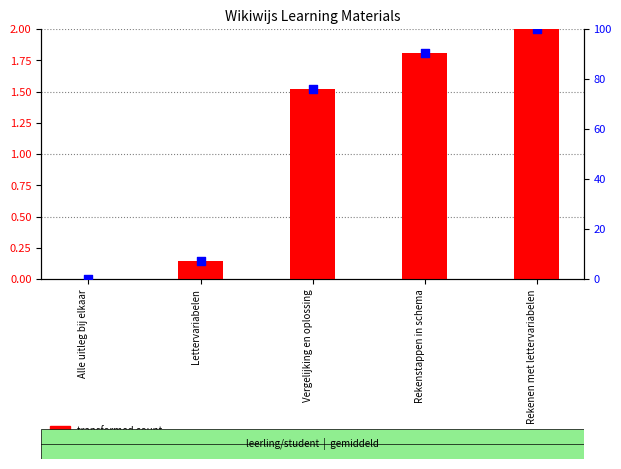

Which series has the largest total across all categories?

percentile rank within the sample